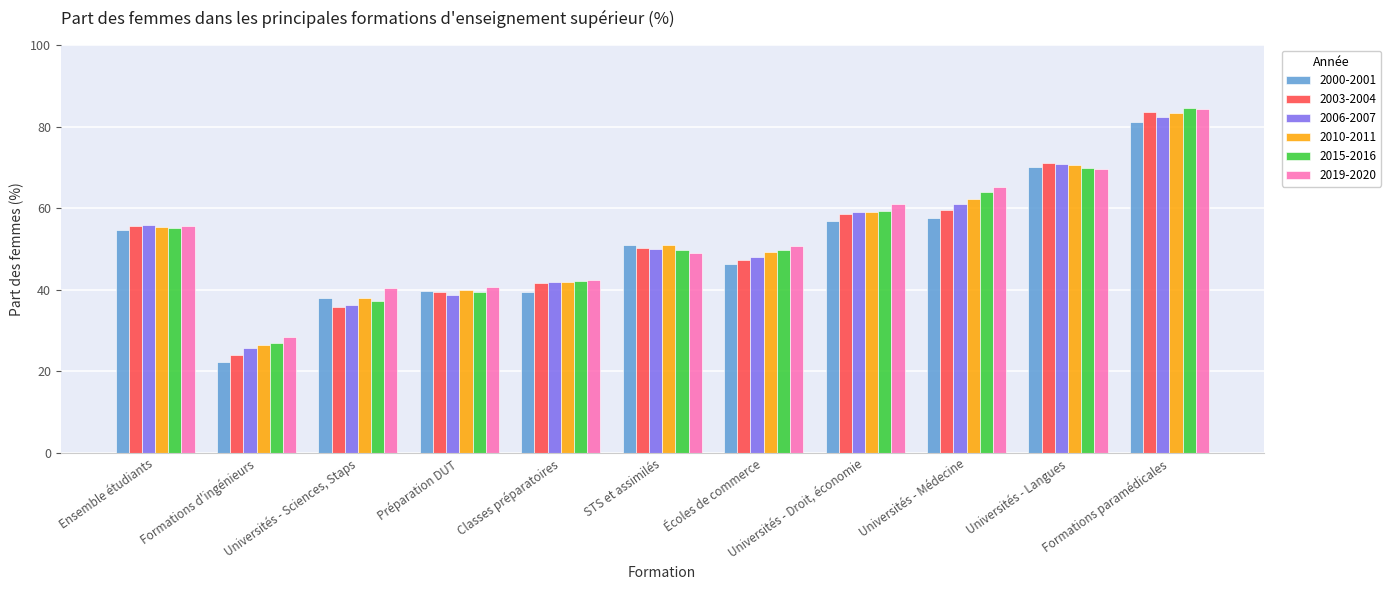

What is the spread (max minus min) of values at Formations paramédicales?

3.3